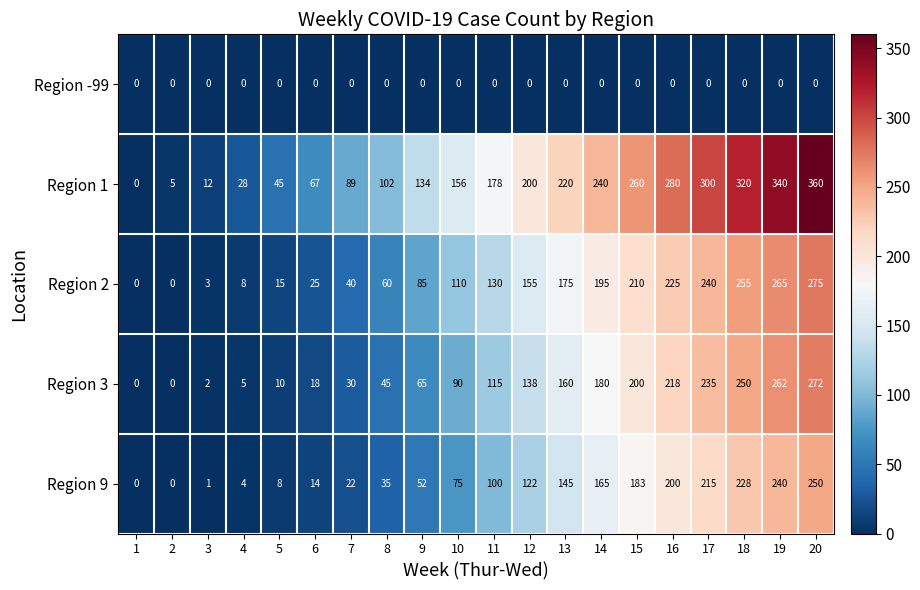

What is the total value across all series at 3?

18